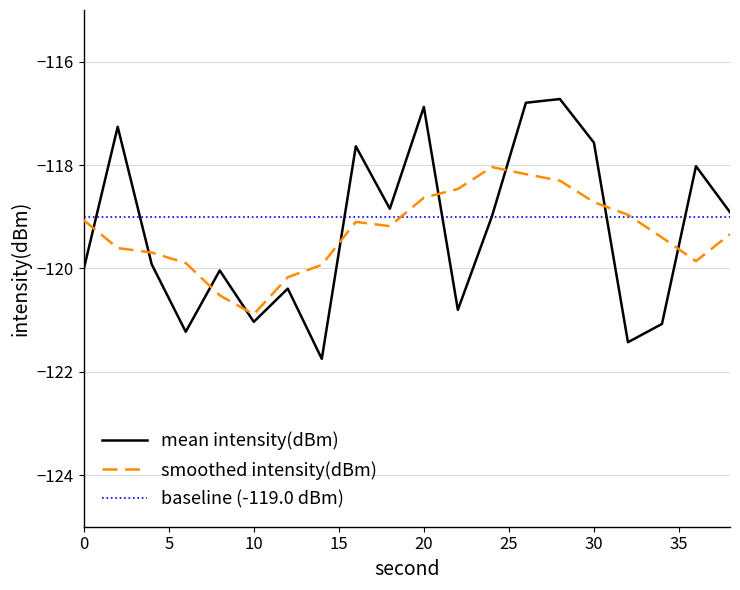

What is the difference between the maximum and minimum values in the smoothed intensity(dBm) series?

2.9